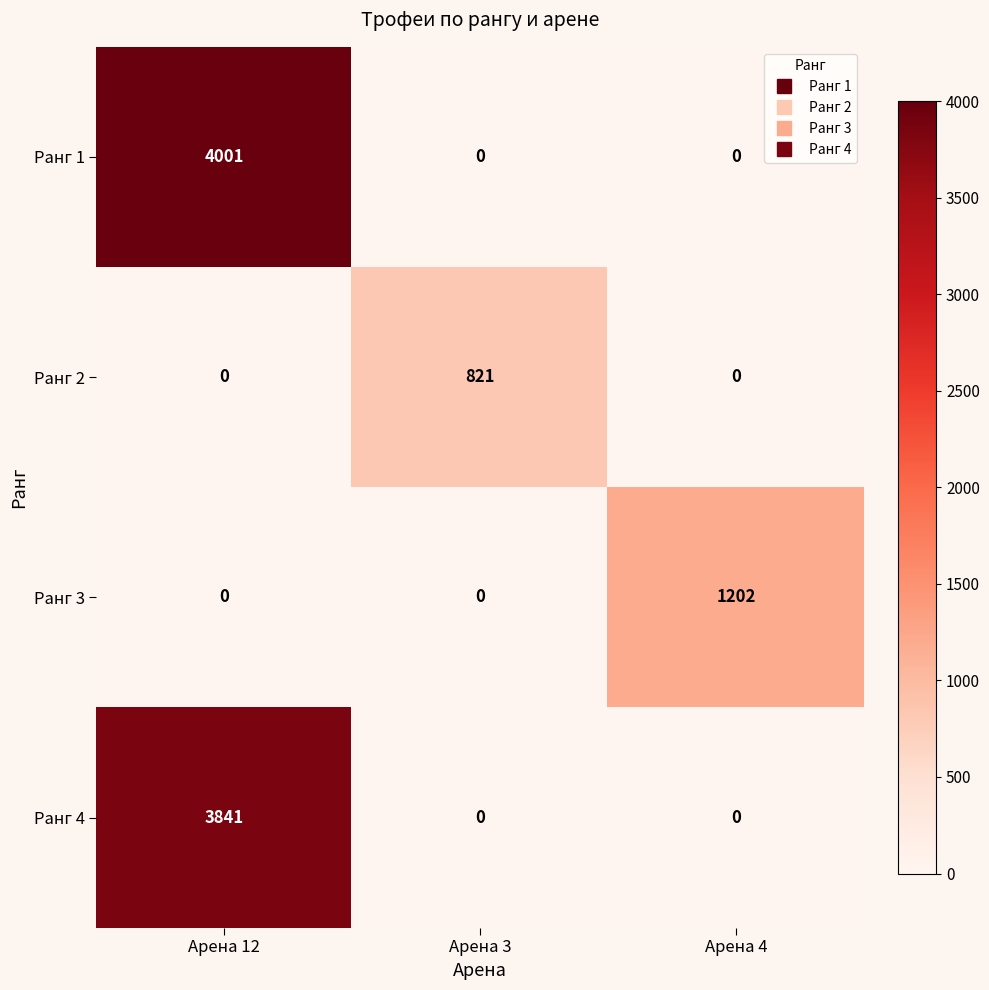

What is the greatest value displayed?

4001